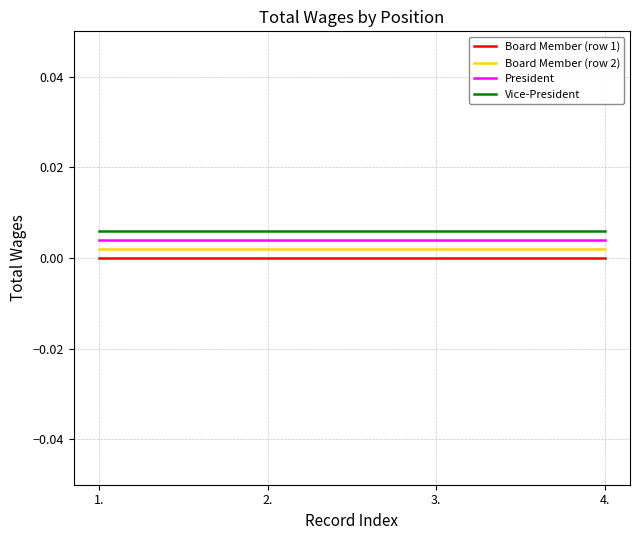

True or false: Board Member (row 1) has a value of 0.0 at 2..

True